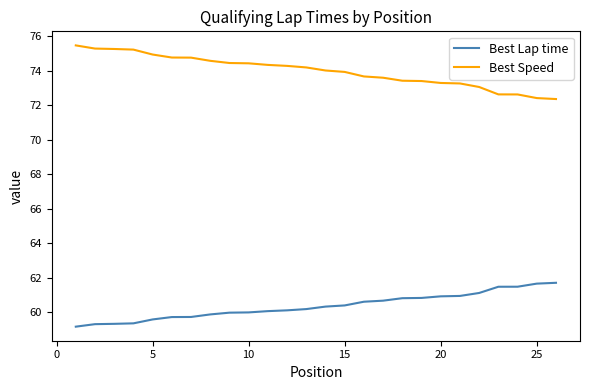

What is the difference between the maximum and minimum values in the Best Lap time series?

2.5